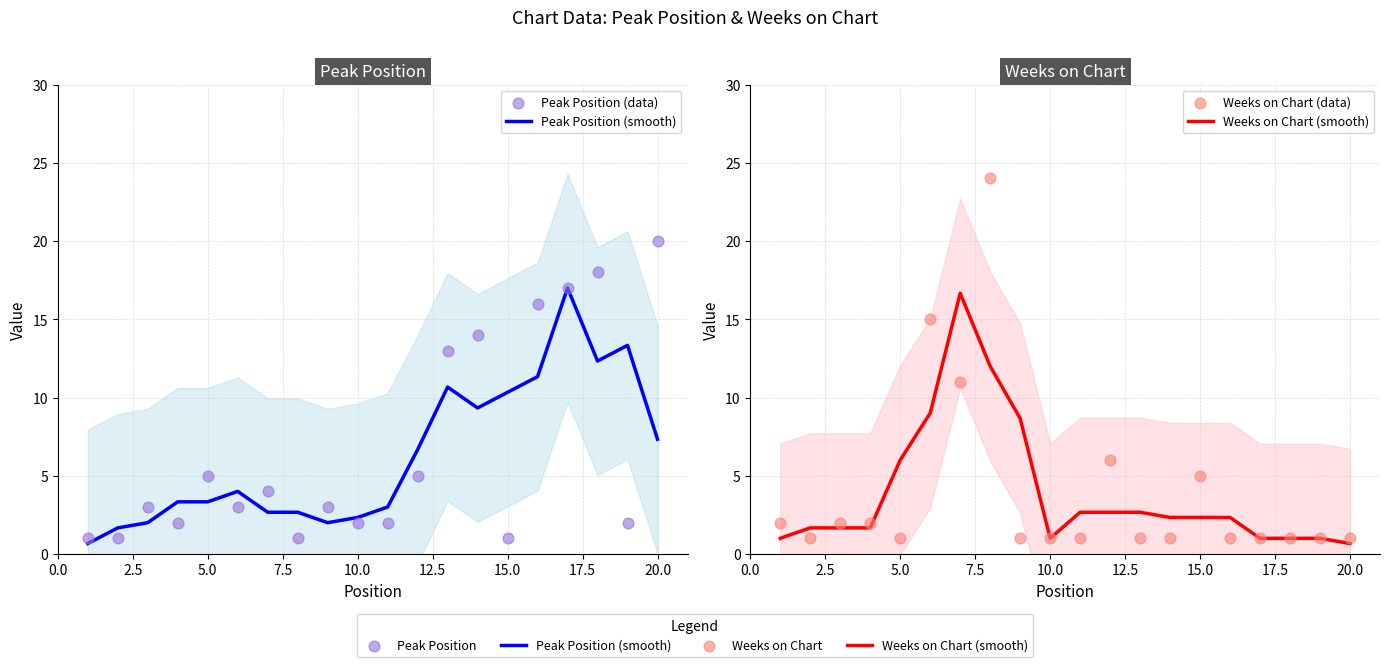

Which series has the largest total across all categories?

Peak Position (data)